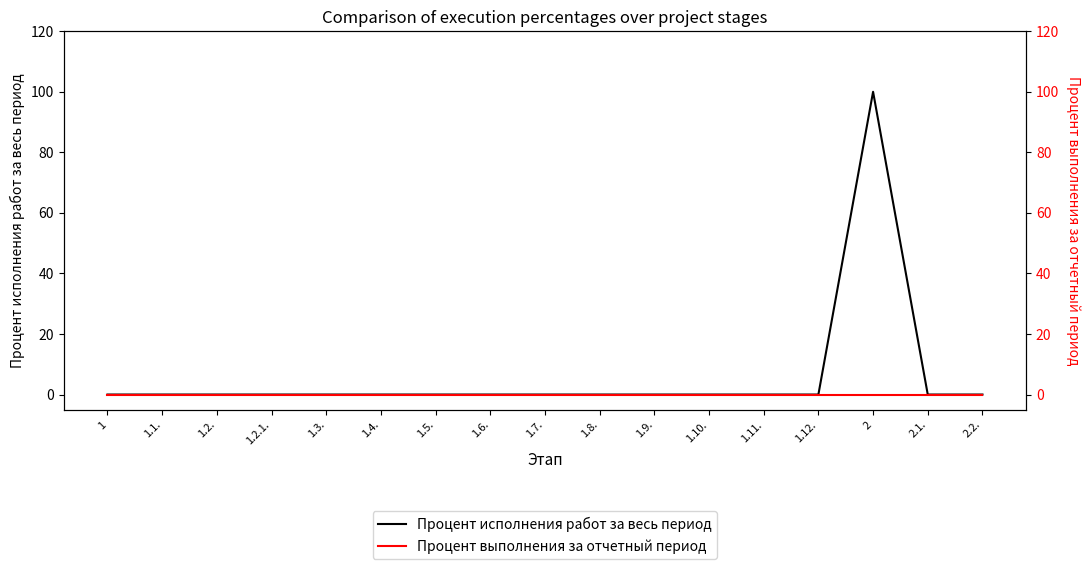

In Процент исполнения работ за весь период, how many points are higher than both neighbors (excluding endpoints)?

1